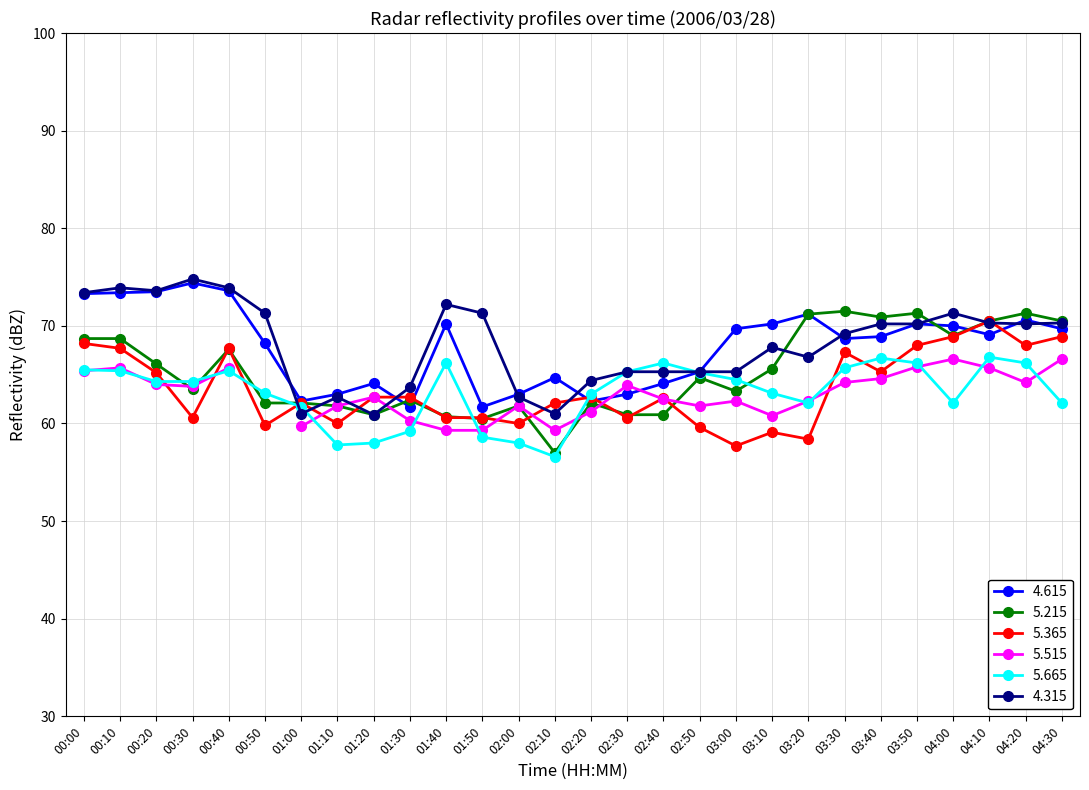

At how many categories does at least one series exceed 74?

1